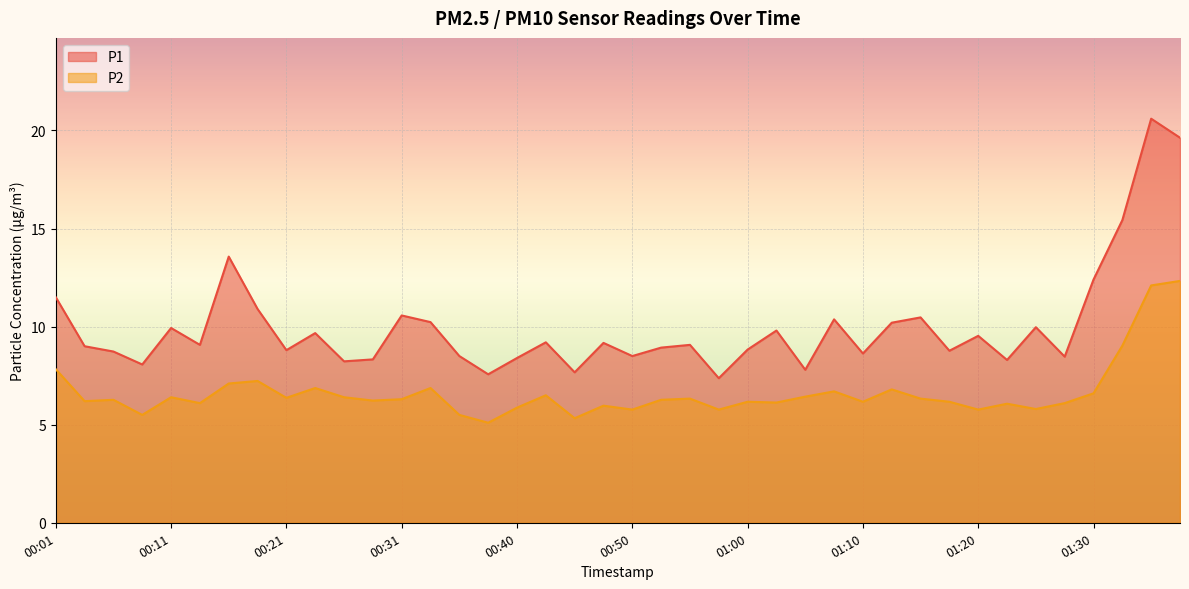

True or false: P2 and P1 cross at least once.

False